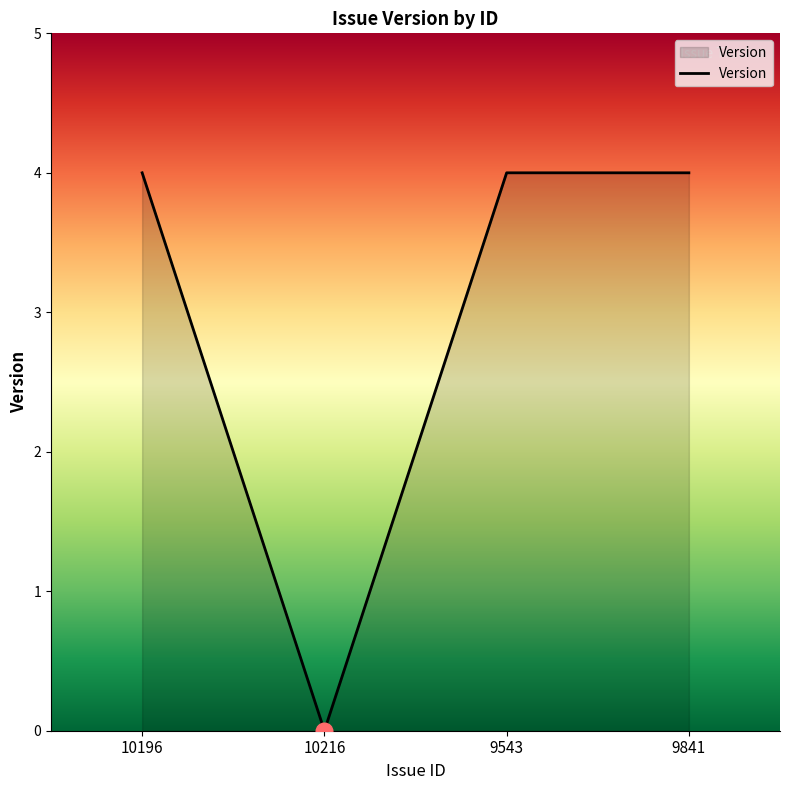

How many lines are shown in the chart?

1